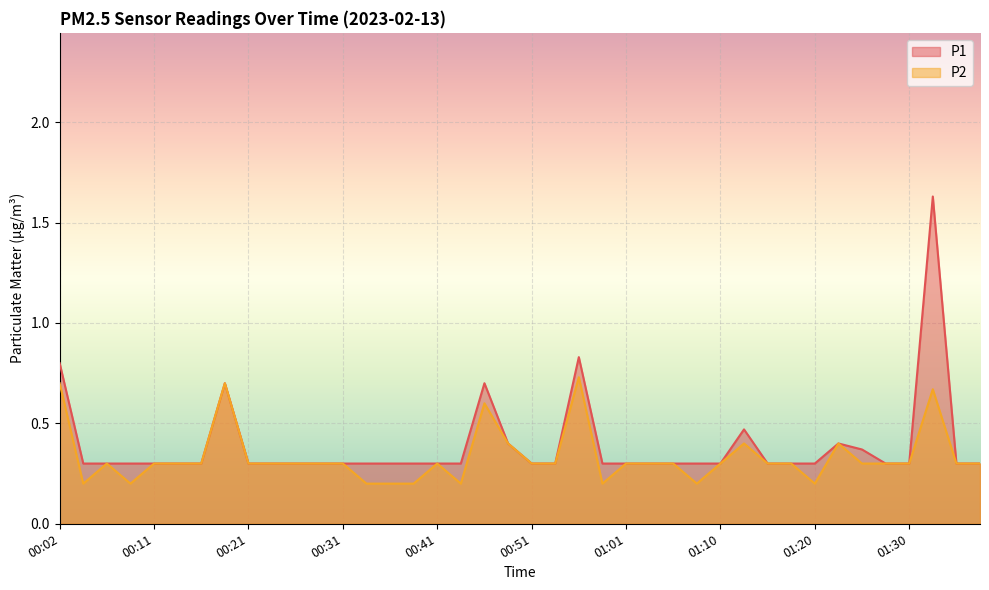

How many lines are shown in the chart?

2